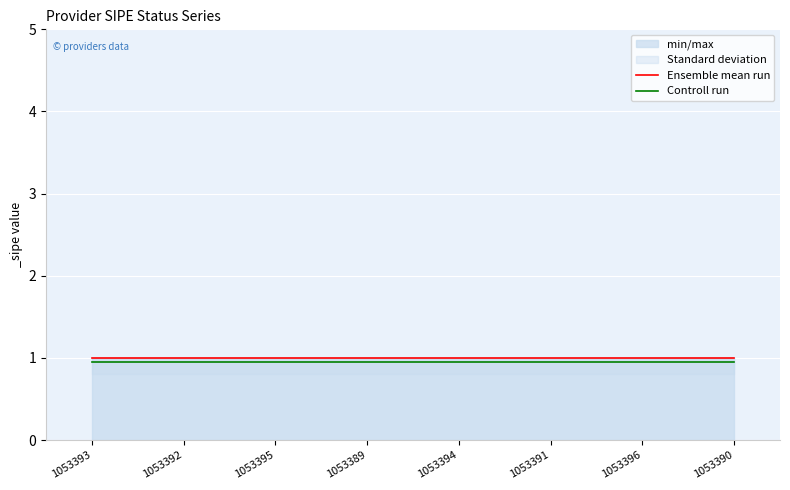

How many lines are shown in the chart?

2